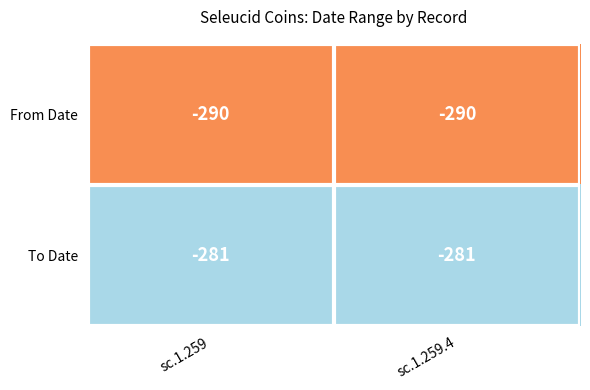

Rank the series at sc.1.259 from highest to lowest value.

To Date, From Date